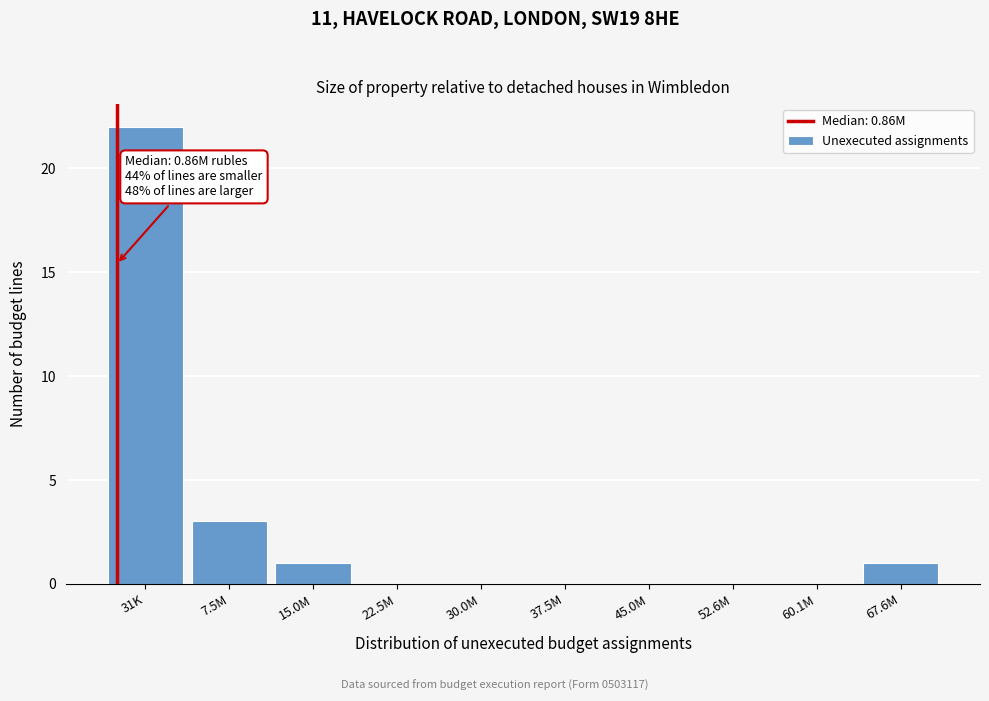

Reading right to left, extract all data points from this chart.

67.6M=1	60.1M=0	52.6M=0	45.0M=0	37.5M=0	30.0M=0	22.5M=0	15.0M=1	7.5M=3	31K=22